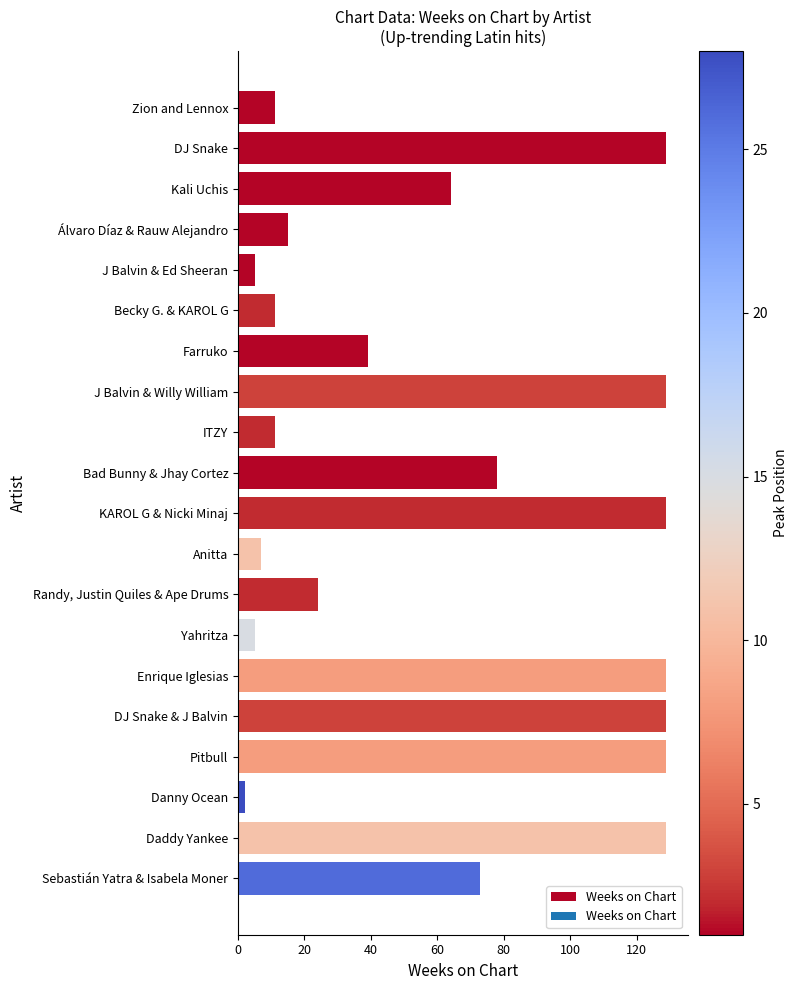

Read the value at Farruko.

39